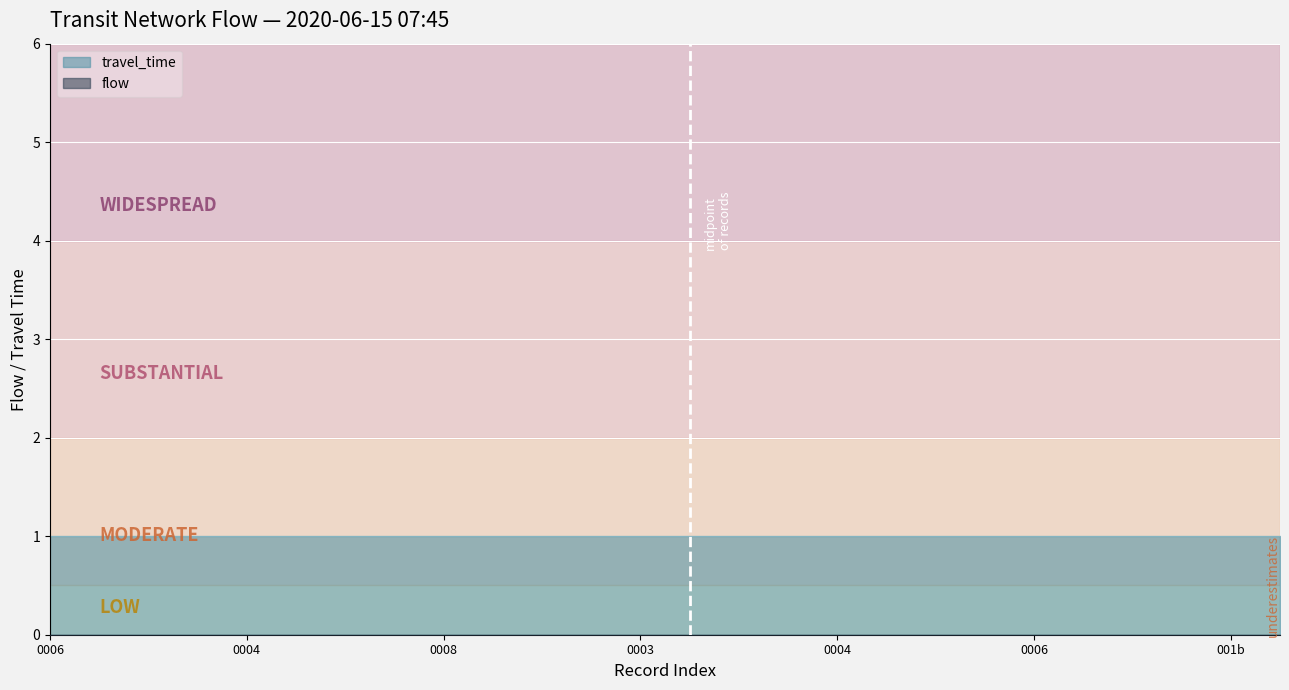

The travel_time series shows 0 at 0. True or false?

False